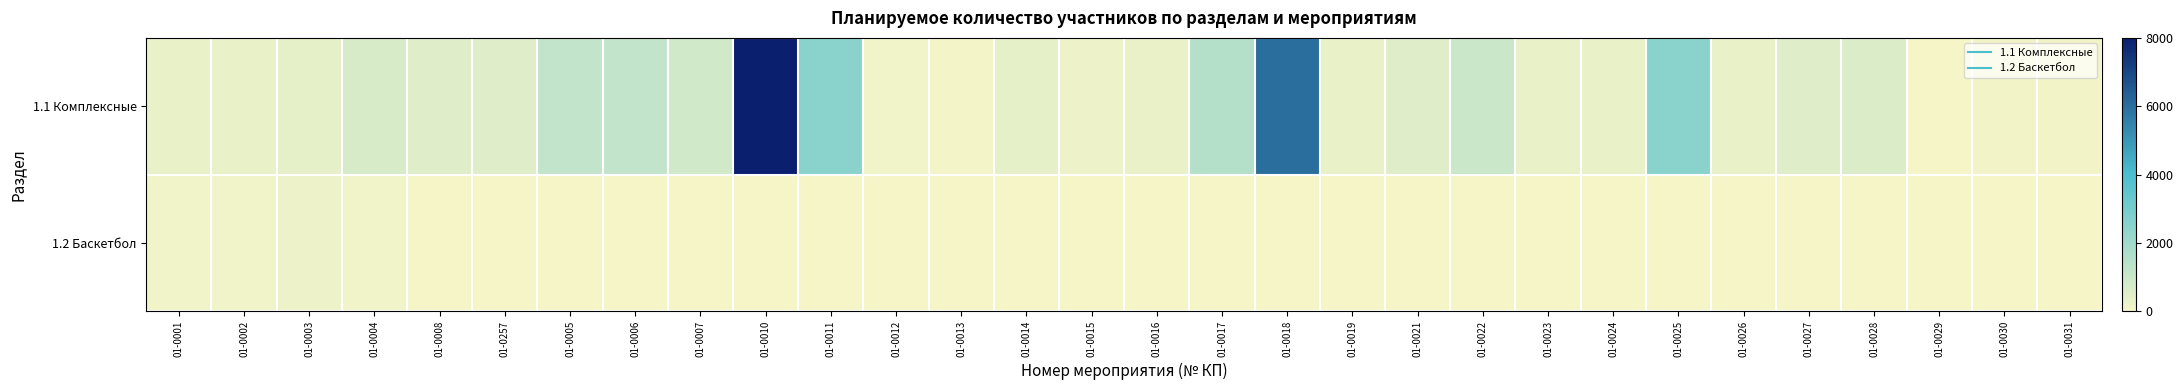

What is the total value across all series at 01-0029?

20